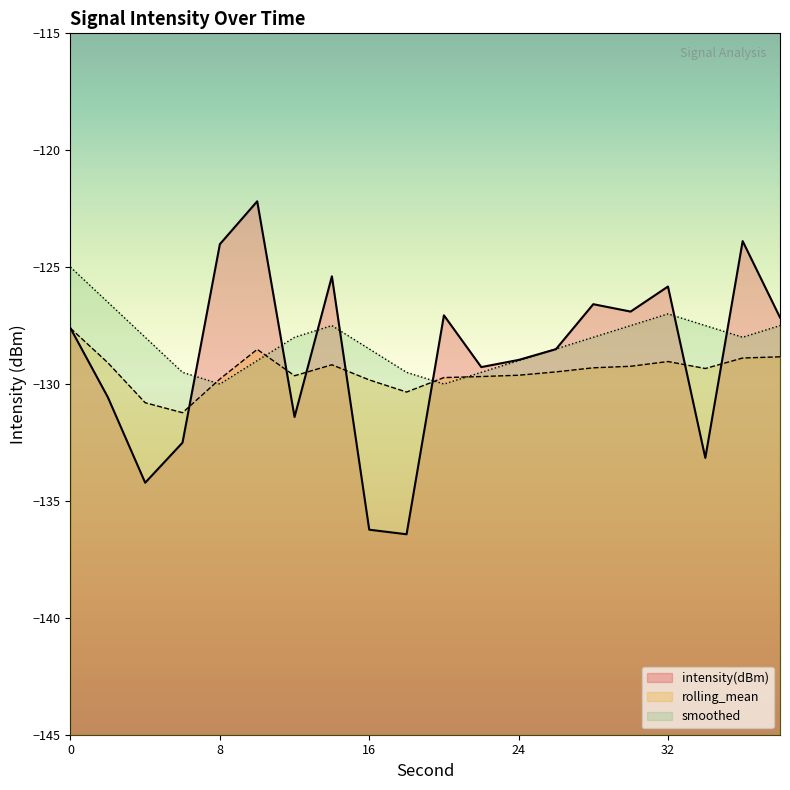

Where is rolling_mean nearest to the value -129?

32